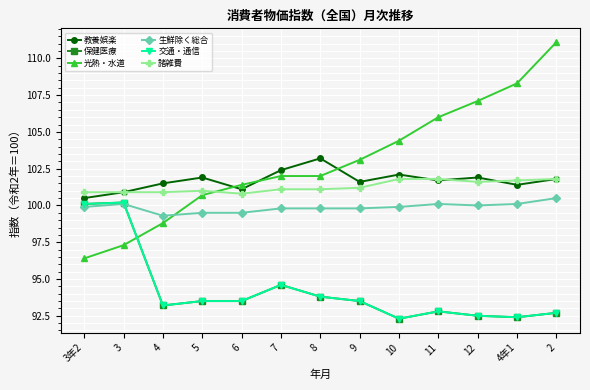

True or false: 保健医療 has more than 0 interior local peaks.

True